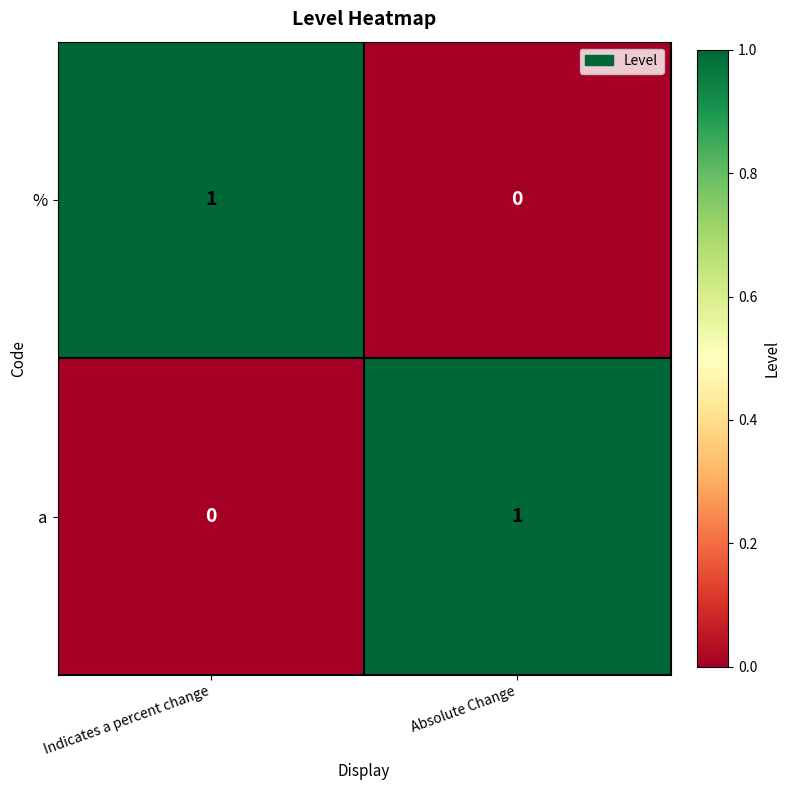

Reading left to right, extract all data points from this chart.

%: Indicates a percent change=1	Absolute Change=0
a: Indicates a percent change=0	Absolute Change=1